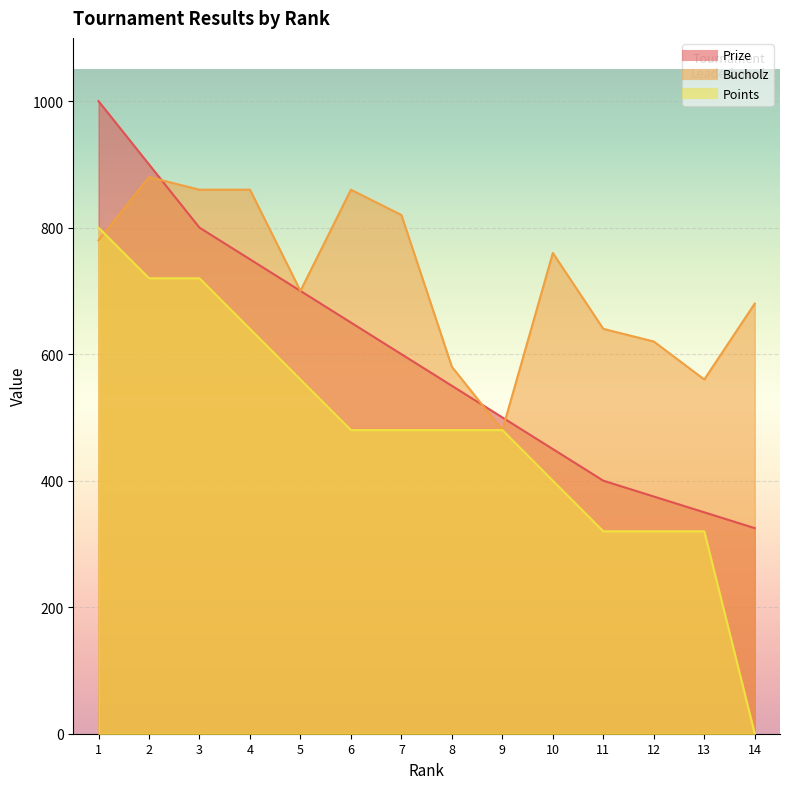

True or false: Prize and Points cross at least once.

False